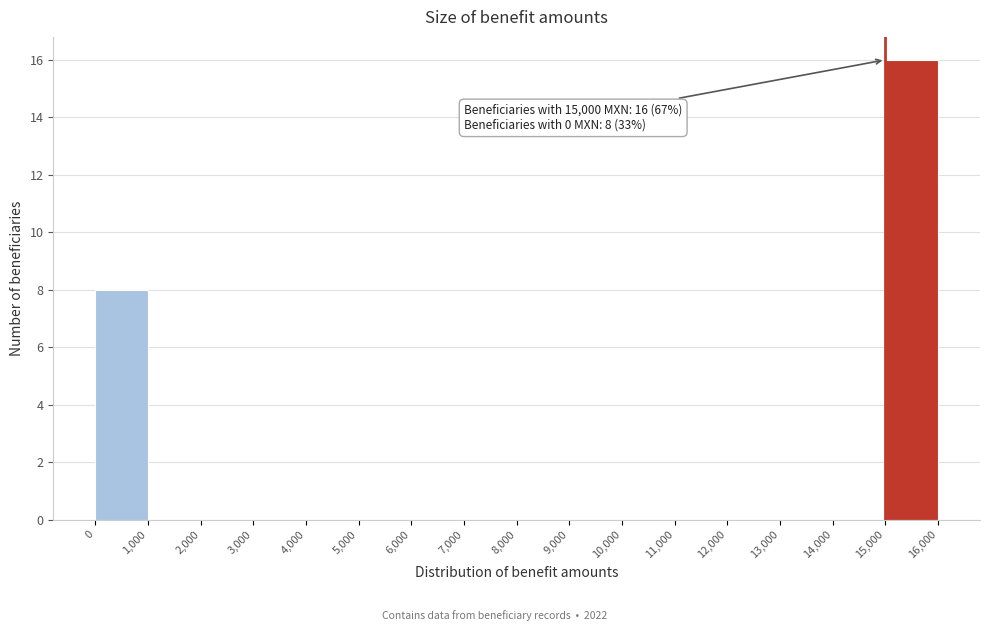

Over which range of the x-axis is the bar tallest?

15,000 to 16,000